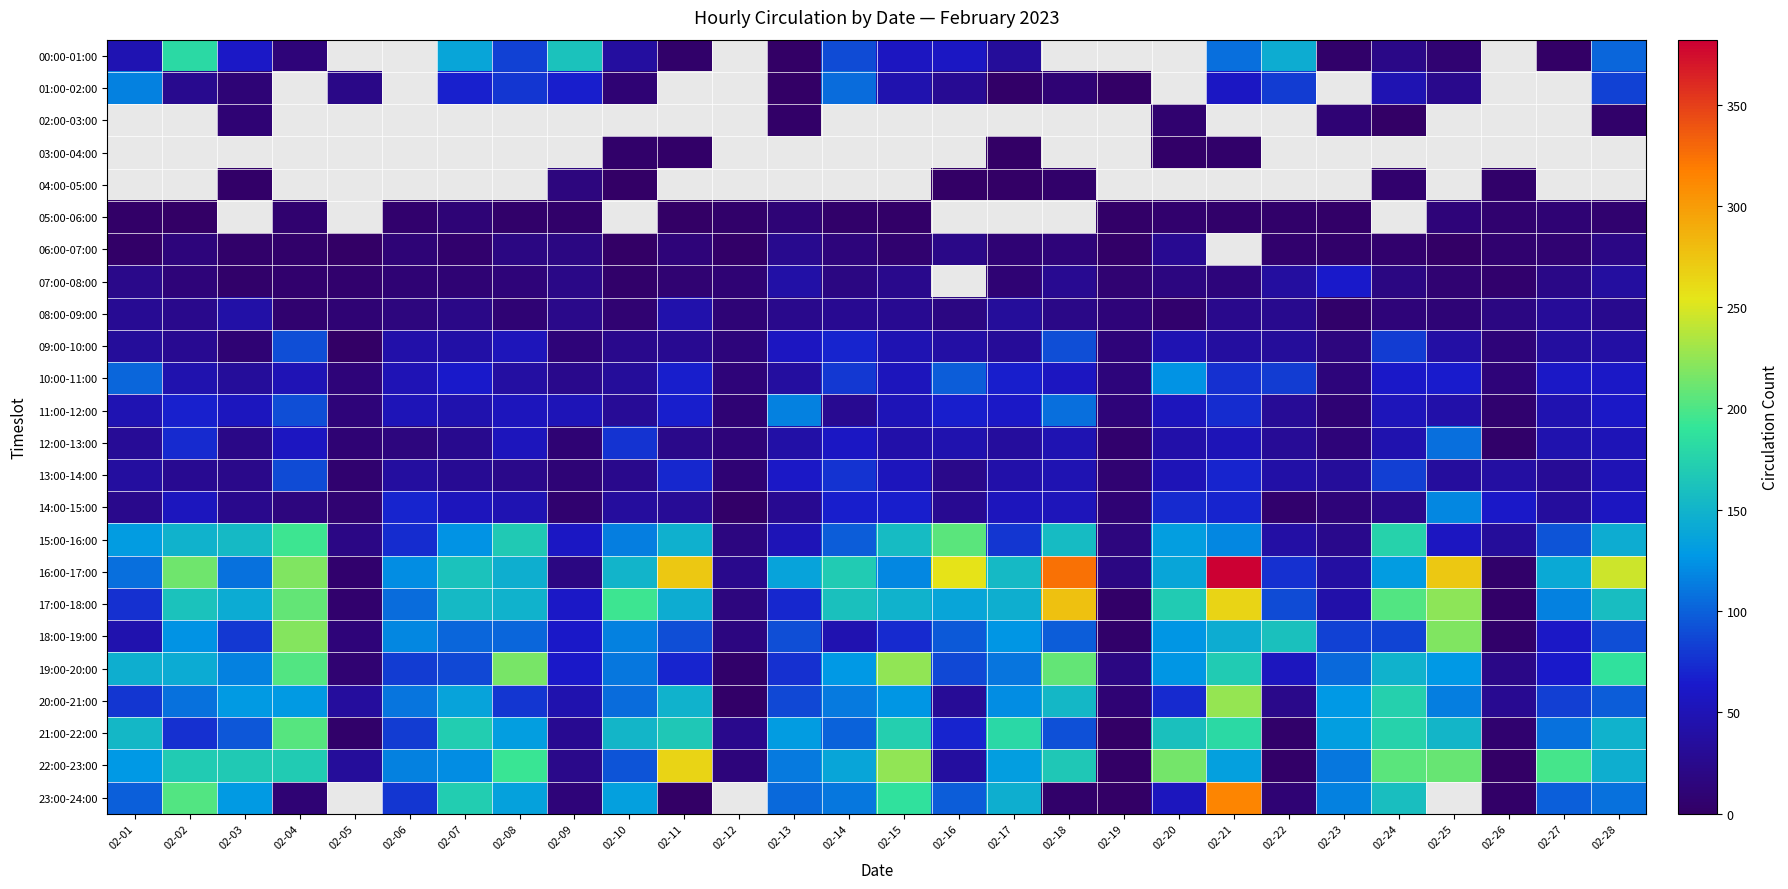

What is the highest value of the 09:00-10:00 series?

91.0